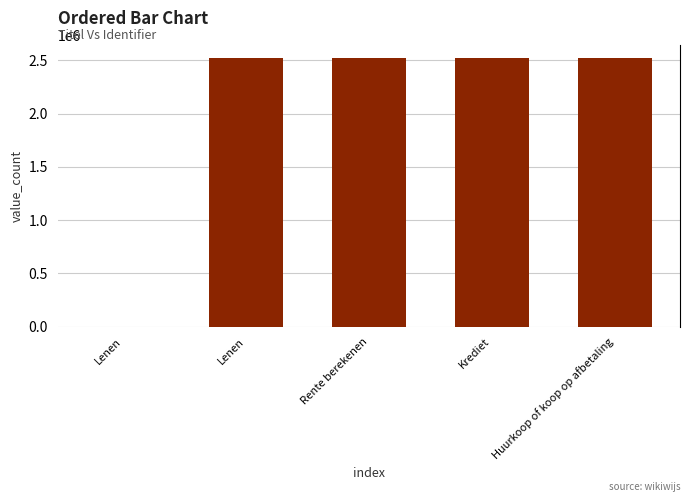

What is the sum of the values at Rente berekenen and Lenen?

2519418